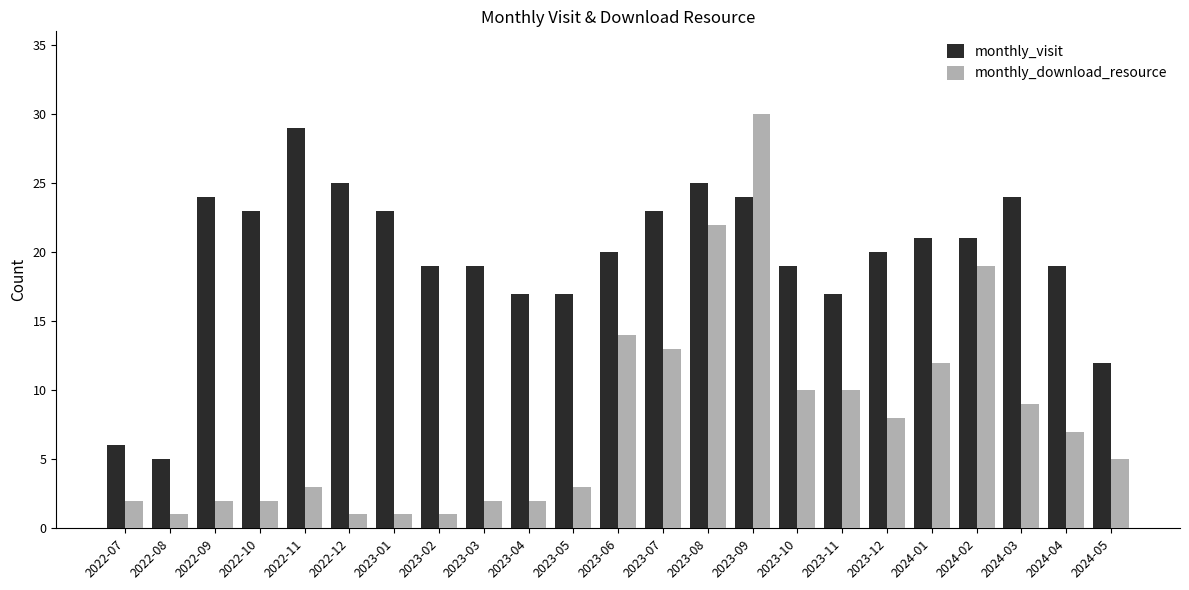

Which series has the largest range (max minus min)?

monthly_download_resource